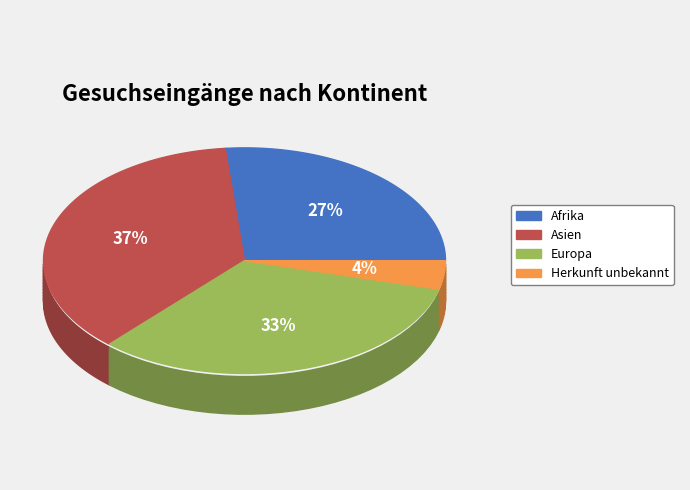

Is there a majority slice in this chart?

No